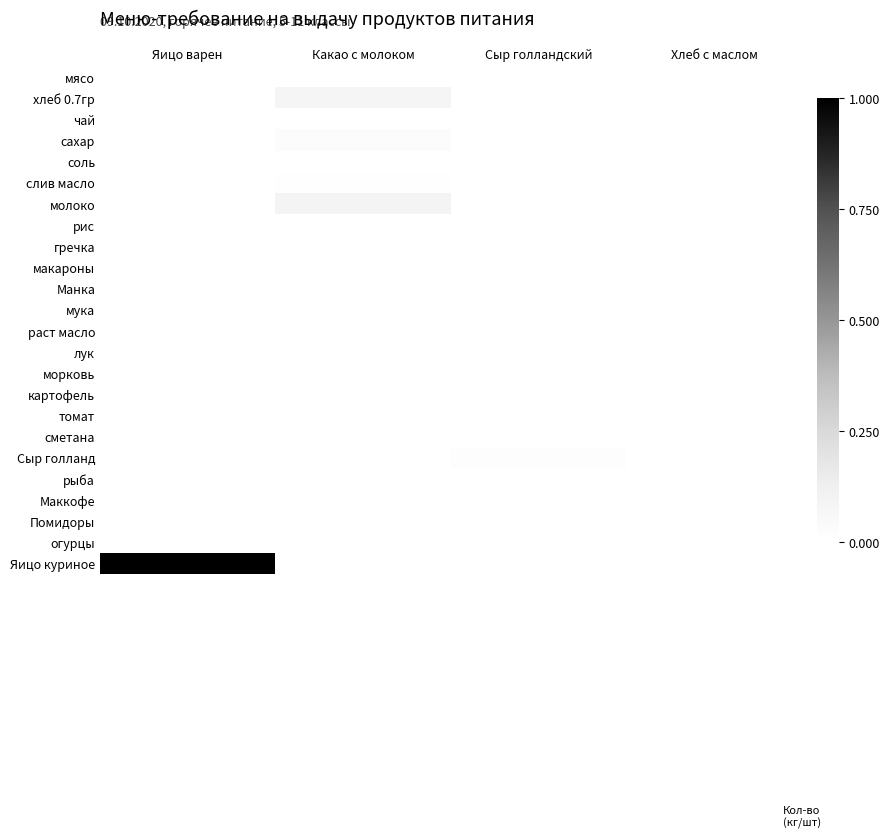

Reading right to left, transcribe all the data shown in this chart.

мясо: Хлеб с маслом=0.0	Сыр голландский=0.0	Какао с молоком=0.0	Яицо варен=0.0
хлеб 0.7гр: Хлеб с маслом=0.0	Сыр голландский=0.0	Какао с молоком=0.1	Яицо варен=0.0
чай: Хлеб с маслом=0.0	Сыр голландский=0.0	Какао с молоком=0.0	Яицо варен=0.0
сахар: Хлеб с маслом=0.0	Сыр голландский=0.0	Какао с молоком=0.0	Яицо варен=0.0
соль: Хлеб с маслом=0.0	Сыр голландский=0.0	Какао с молоком=0.0	Яицо варен=0.0
слив масло: Хлеб с маслом=0.0	Сыр голландский=0.0	Какао с молоком=0.0	Яицо варен=0.0
молоко: Хлеб с маслом=0.0	Сыр голландский=0.0	Какао с молоком=0.1	Яицо варен=0.0
рис: Хлеб с маслом=0.0	Сыр голландский=0.0	Какао с молоком=0.0	Яицо варен=0.0
гречка: Хлеб с маслом=0.0	Сыр голландский=0.0	Какао с молоком=0.0	Яицо варен=0.0
макароны: Хлеб с маслом=0.0	Сыр голландский=0.0	Какао с молоком=0.0	Яицо варен=0.0
Манка: Хлеб с маслом=0.0	Сыр голландский=0.0	Какао с молоком=0.0	Яицо варен=0.0
мука: Хлеб с маслом=0.0	Сыр голландский=0.0	Какао с молоком=0.0	Яицо варен=0.0
раст масло: Хлеб с маслом=0.0	Сыр голландский=0.0	Какао с молоком=0.0	Яицо варен=0.0
лук: Хлеб с маслом=0.0	Сыр голландский=0.0	Какао с молоком=0.0	Яицо варен=0.0
морковь: Хлеб с маслом=0.0	Сыр голландский=0.0	Какао с молоком=0.0	Яицо варен=0.0
картофель: Хлеб с маслом=0.0	Сыр голландский=0.0	Какао с молоком=0.0	Яицо варен=0.0
томат: Хлеб с маслом=0.0	Сыр голландский=0.0	Какао с молоком=0.0	Яицо варен=0.0
сметана: Хлеб с маслом=0.0	Сыр голландский=0.0	Какао с молоком=0.0	Яицо варен=0.0
Сыр голланд: Хлеб с маслом=0.0	Сыр голландский=0.0	Какао с молоком=0.0	Яицо варен=0.0
рыба: Хлеб с маслом=0.0	Сыр голландский=0.0	Какао с молоком=0.0	Яицо варен=0.0
Маккофе: Хлеб с маслом=0.0	Сыр голландский=0.0	Какао с молоком=0.0	Яицо варен=0.0
Помидоры: Хлеб с маслом=0.0	Сыр голландский=0.0	Какао с молоком=0.0	Яицо варен=0.0
огурцы: Хлеб с маслом=0.0	Сыр голландский=0.0	Какао с молоком=0.0	Яицо варен=0.0
Яицо куриное: Хлеб с маслом=0.0	Сыр голландский=0.0	Какао с молоком=0.0	Яицо варен=1.0